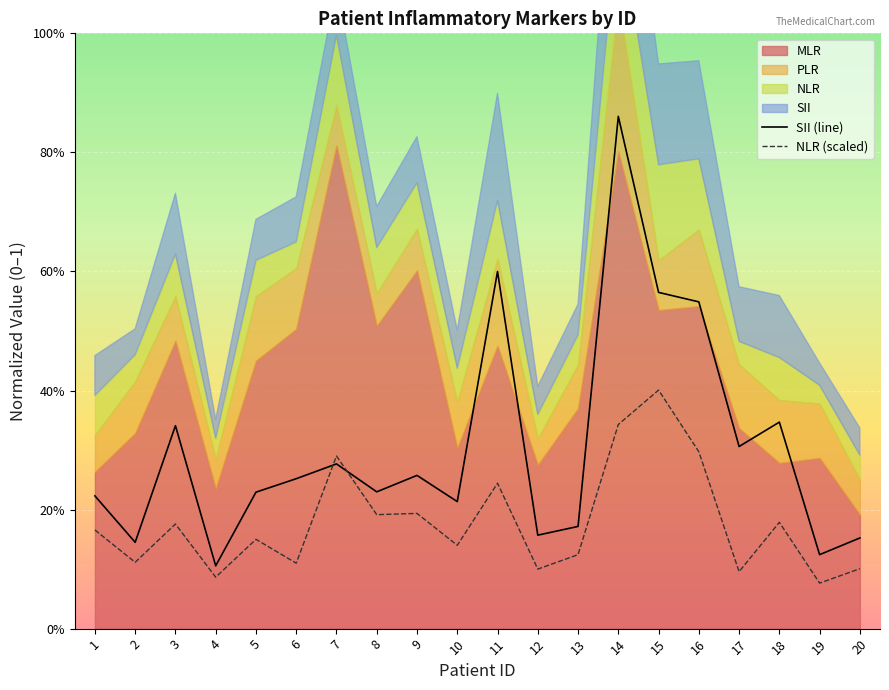

Which category has the lowest value in the SII (line) series?

4